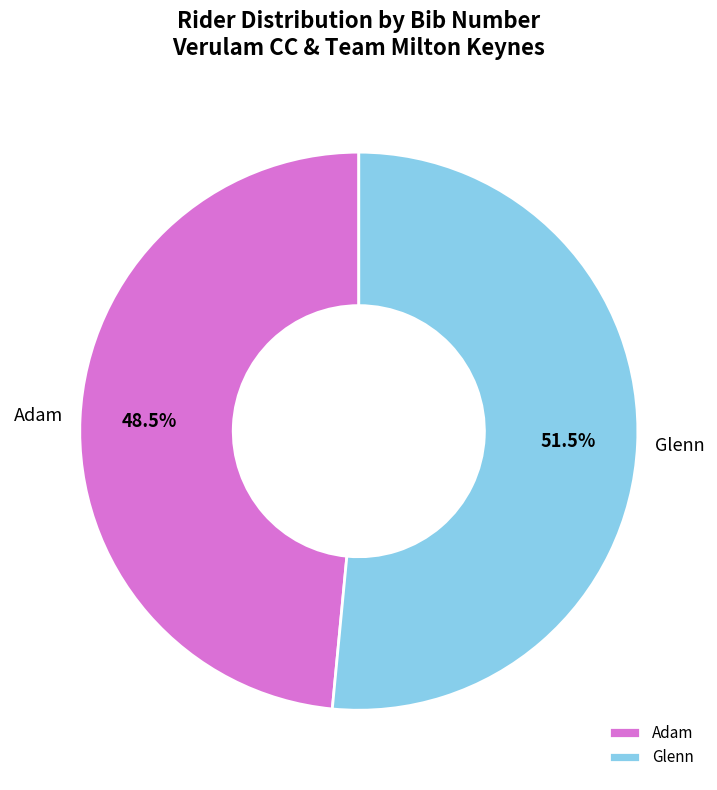

What is the largest slice in the pie chart?

Glenn